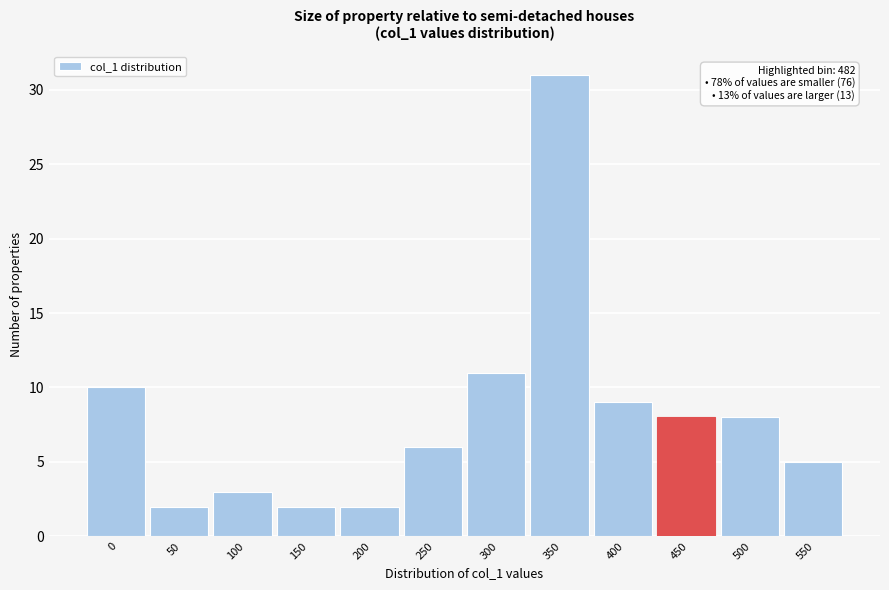

Reading left to right, transcribe all the data shown in this chart.

10	2	3	2	2	6	11	31	9	8	8	5